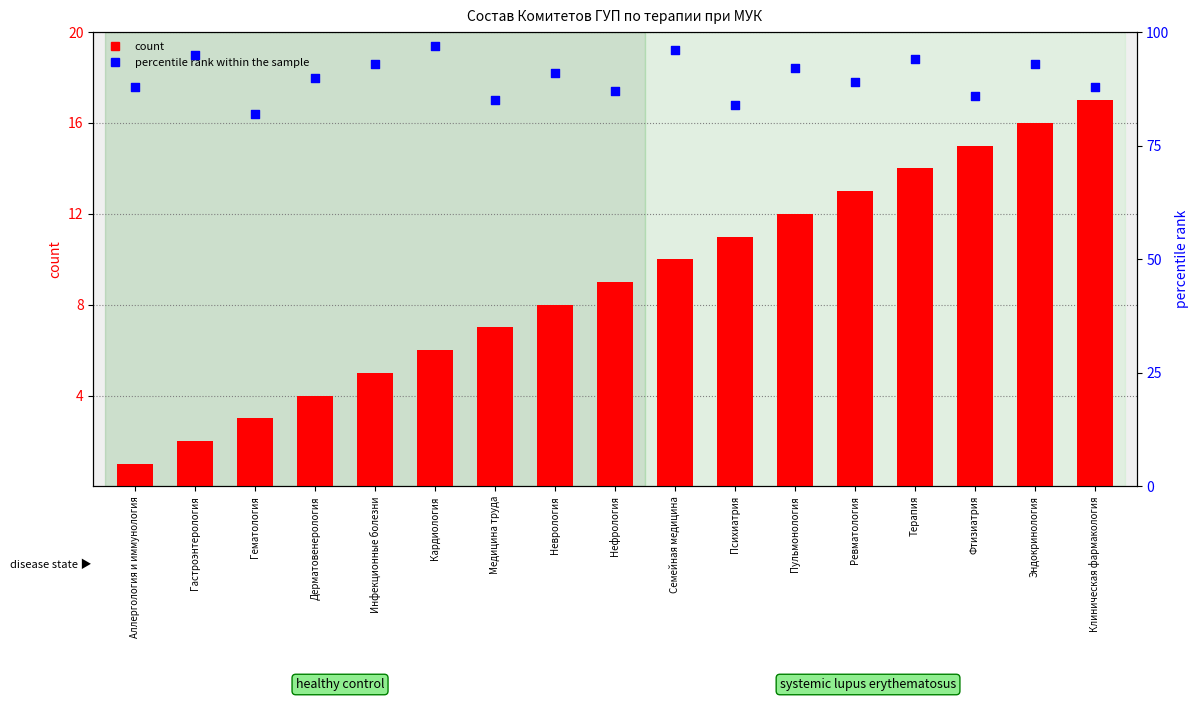

What is the total value across all series at Клиническая фармакология?

105